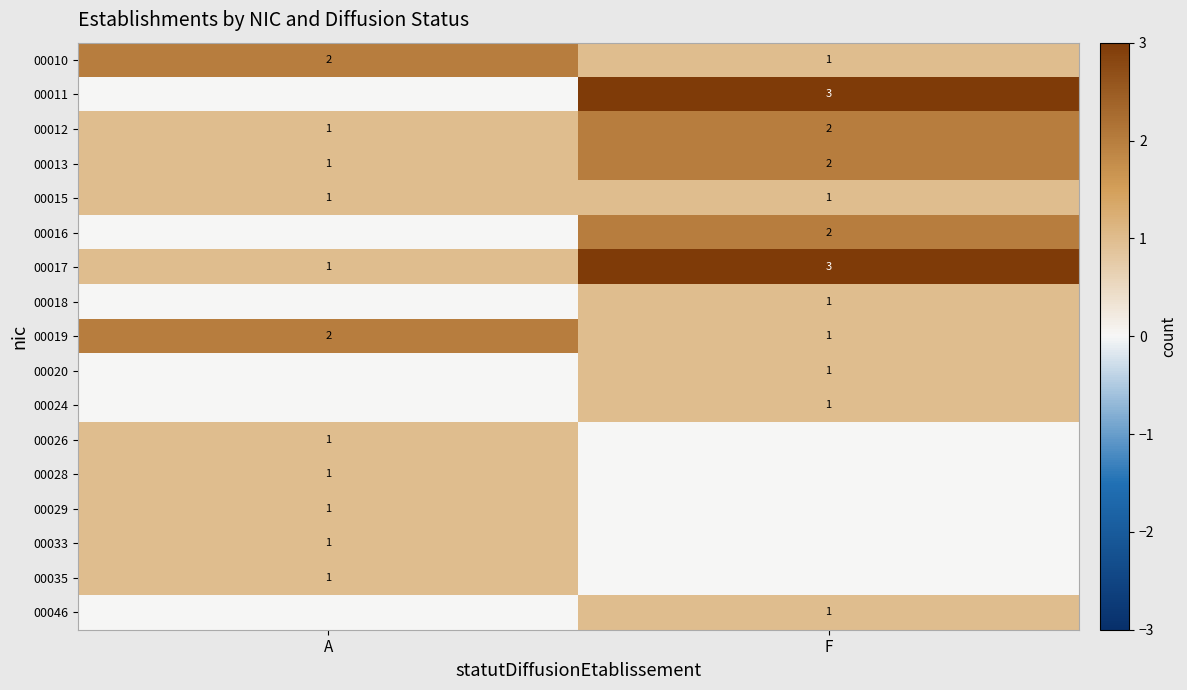

True or false: 00010 has a value of 2 at F.

False